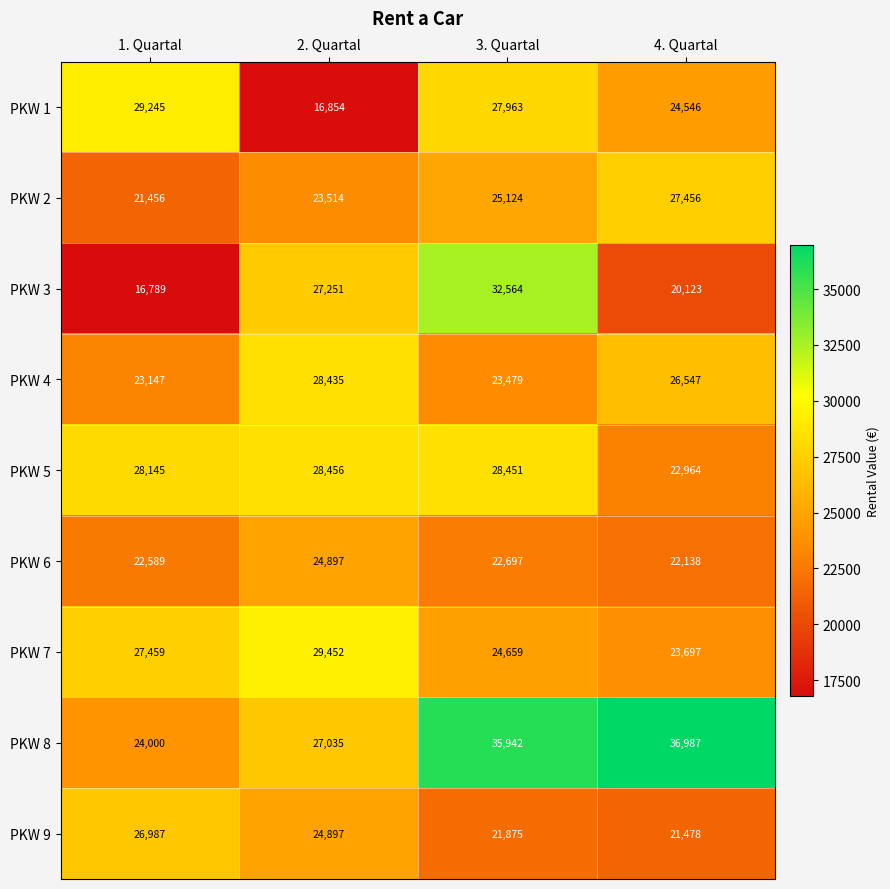

Between 1. Quartal and 2. Quartal, which series saw the biggest shift?

PKW 1